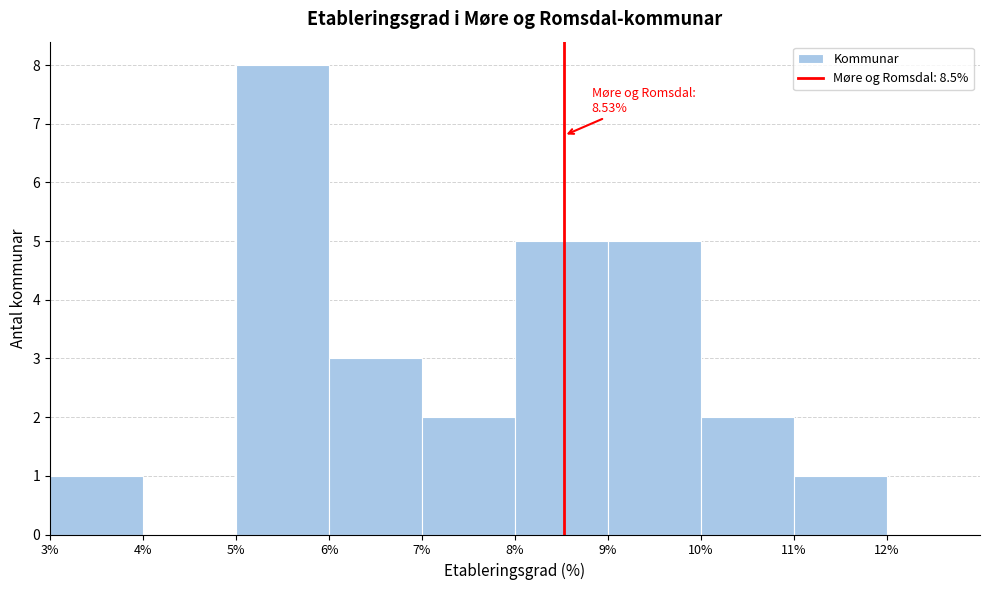

Over which range of the x-axis is the bar tallest?

5% to 6%